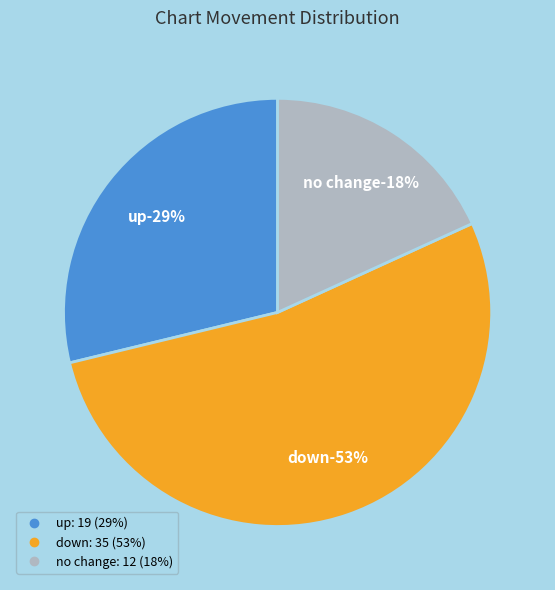

What is the ratio of the value at - to the value at up?

0.6